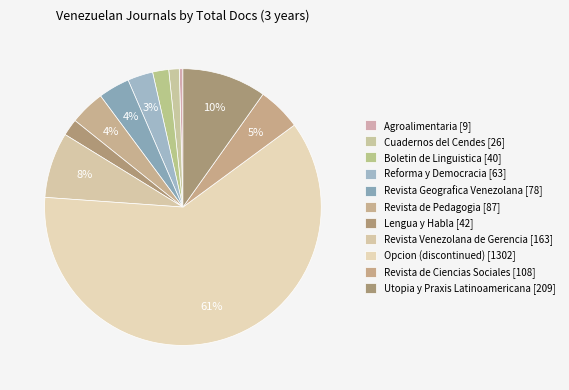

How many slices are in this pie chart?

11